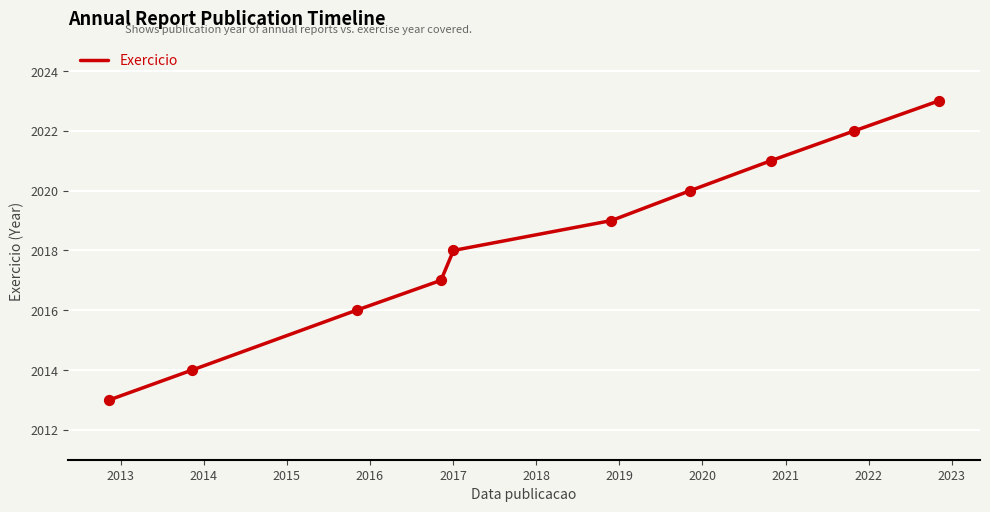

What is the minimum value shown in the chart?

2013